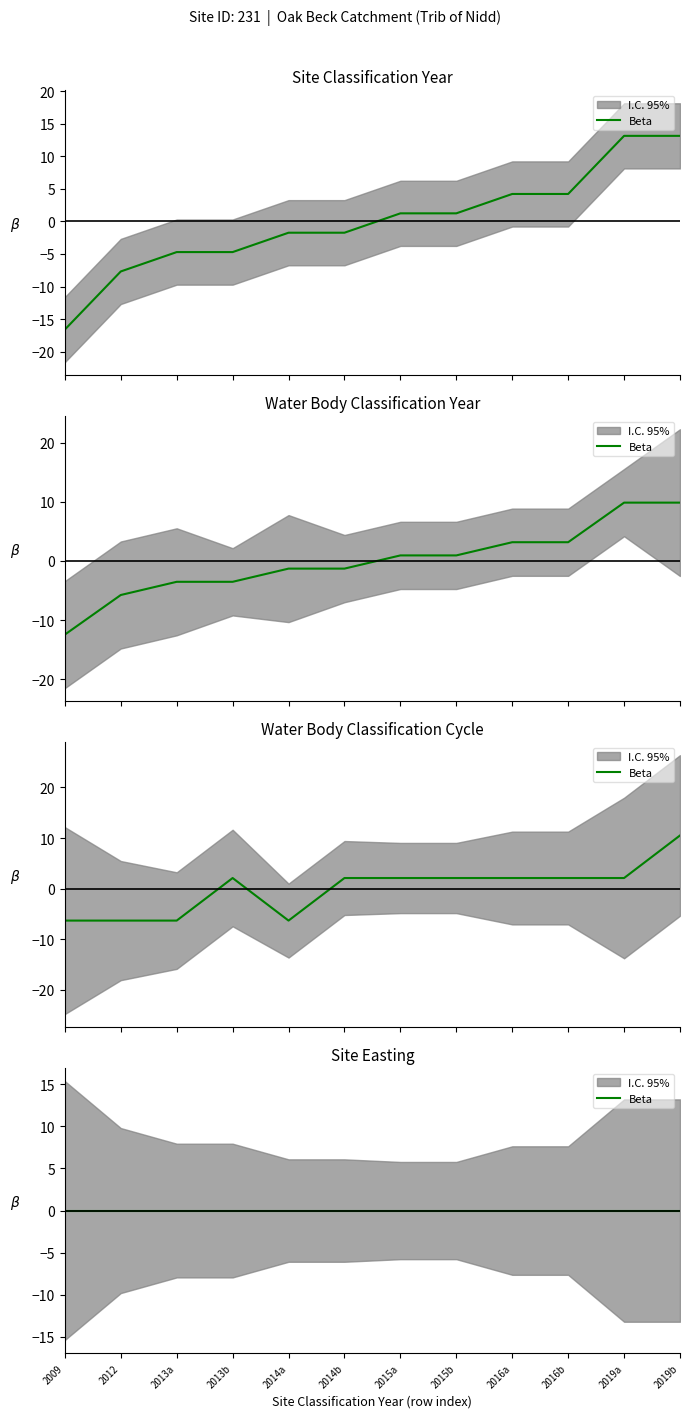

Is it true that Water Body Classification Cycle equals -9.9 at 2014a?

False